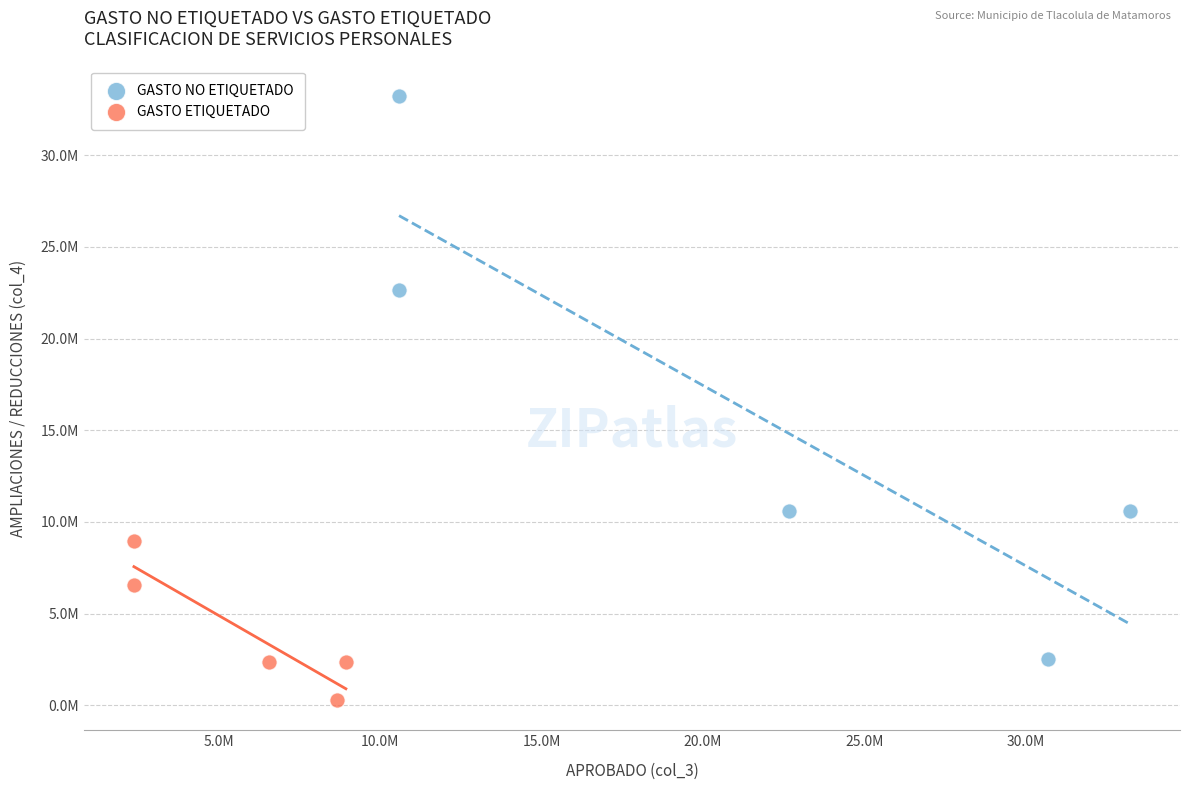

Which series contains the highest Y value?

GASTO NO ETIQUETADO